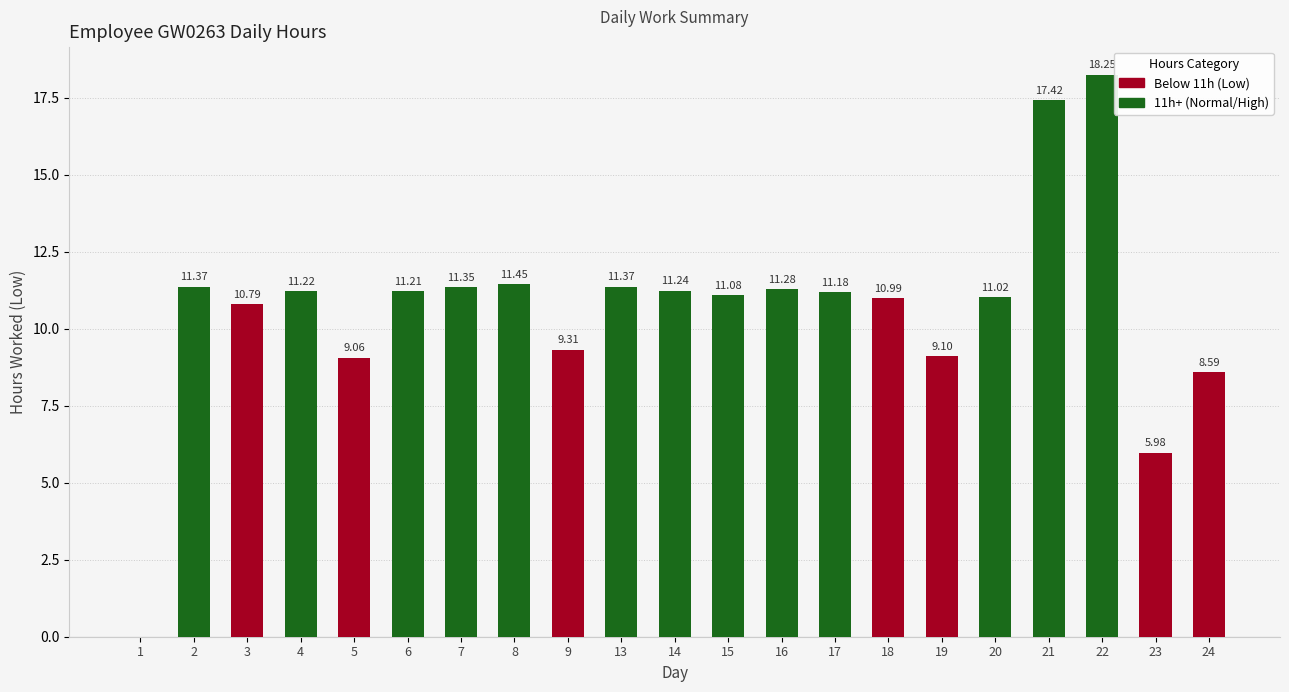

What is the sum of the values at 2 and 18?

22.4